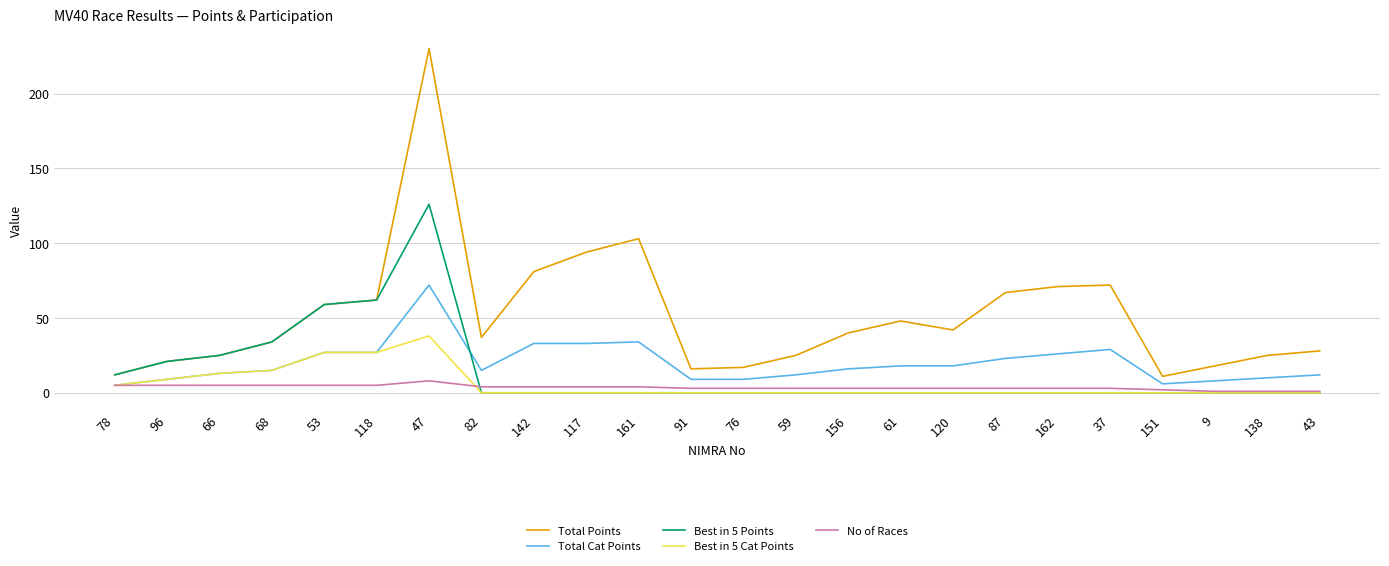

At how many categories does at least one series exceed 225?

1